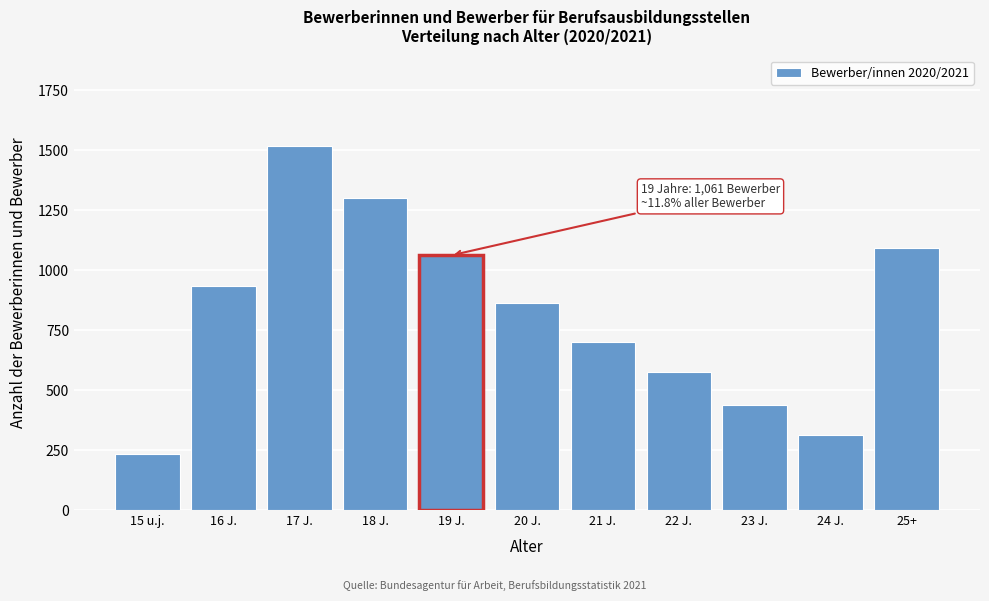

Reading right to left, extract all data points from this chart.

25+=1092	24 J.=311	23 J.=436	22 J.=575	21 J.=702	20 J.=861	19 J.=1061	18 J.=1300	17 J.=1515	16 J.=934	15 u.j.=232